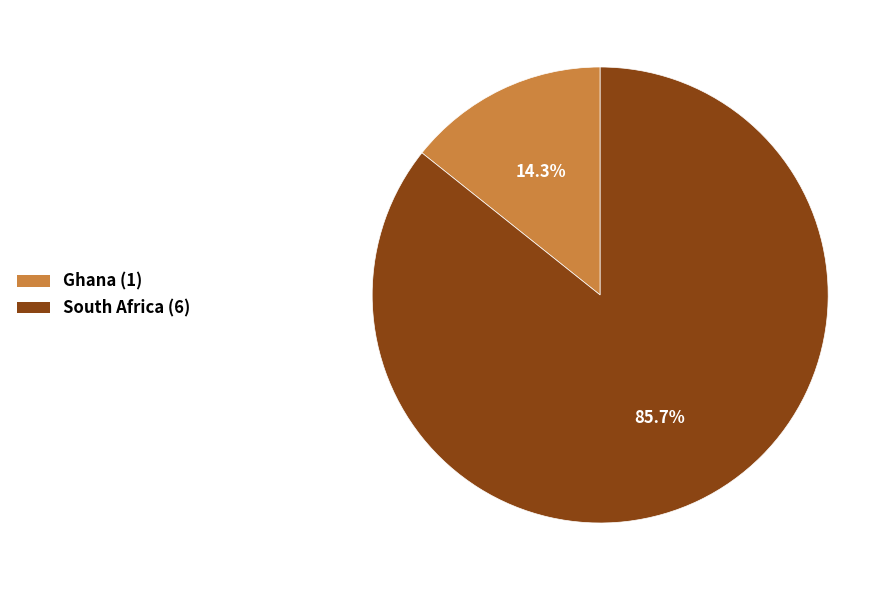

To the nearest percent, what is the difference between the largest and smallest slice percentages?

71%